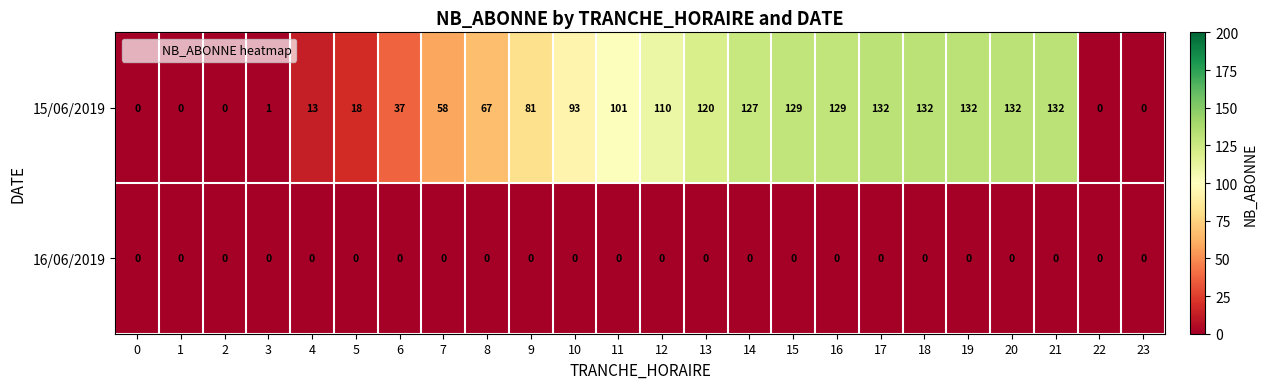

The 15/06/2019 series shows 0 at 22. True or false?

True